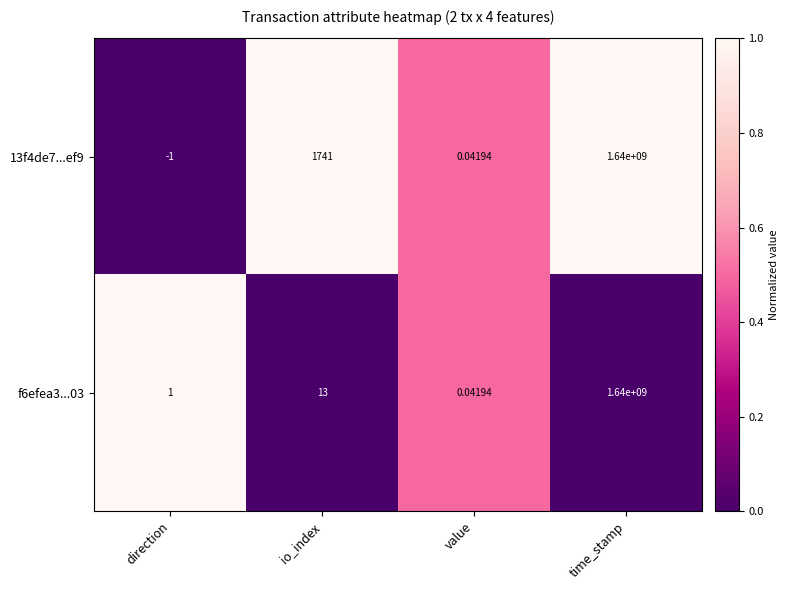

Which category has the lowest value across all series?

direction